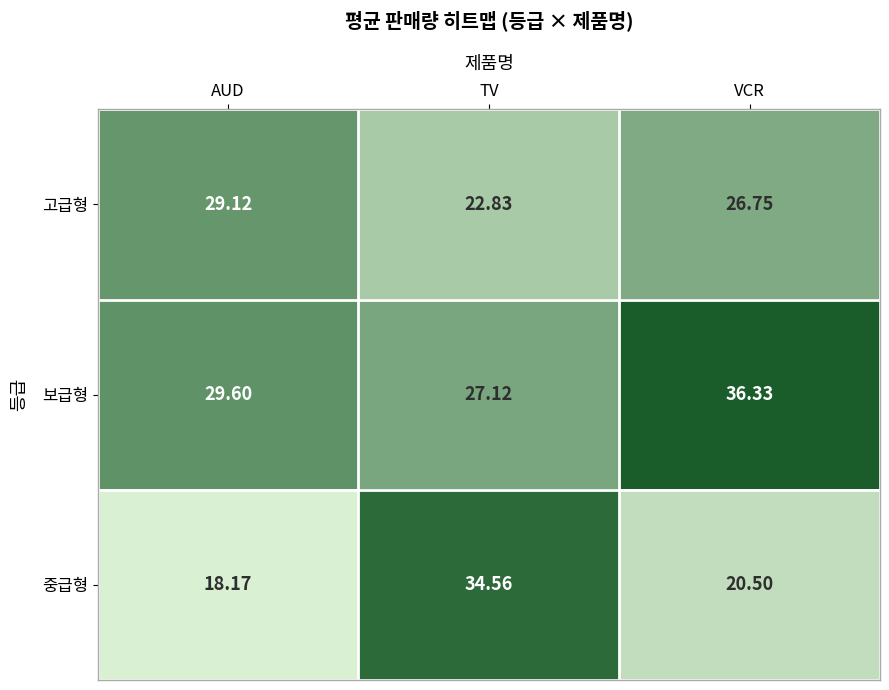

Where does the 중급형 series first go above 20?

TV